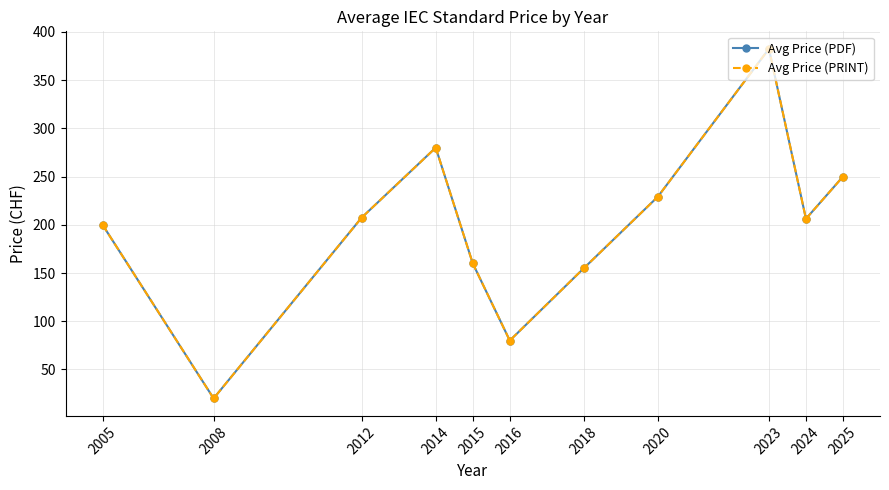

Which series has the largest total across all categories?

Avg Price (PDF)